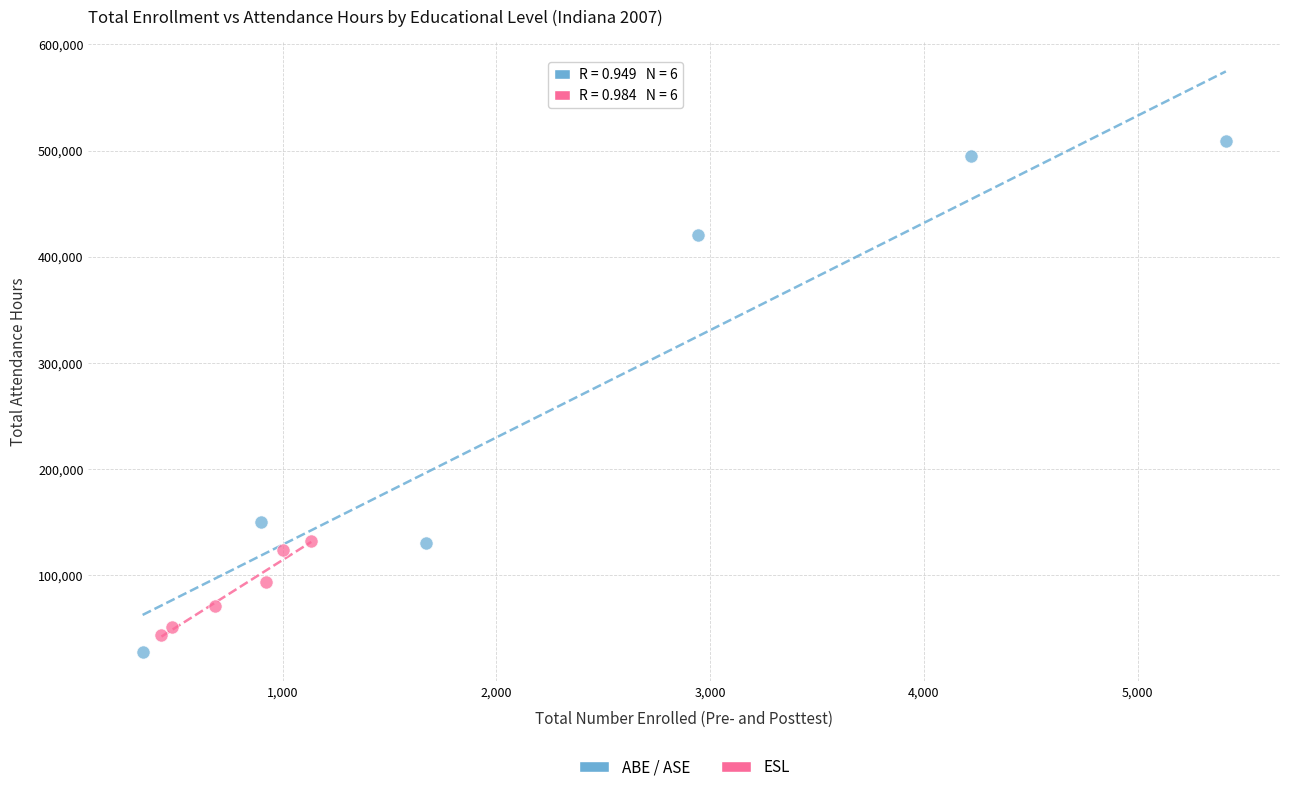

Which series reaches the minimum Y coordinate?

ABE / ASE